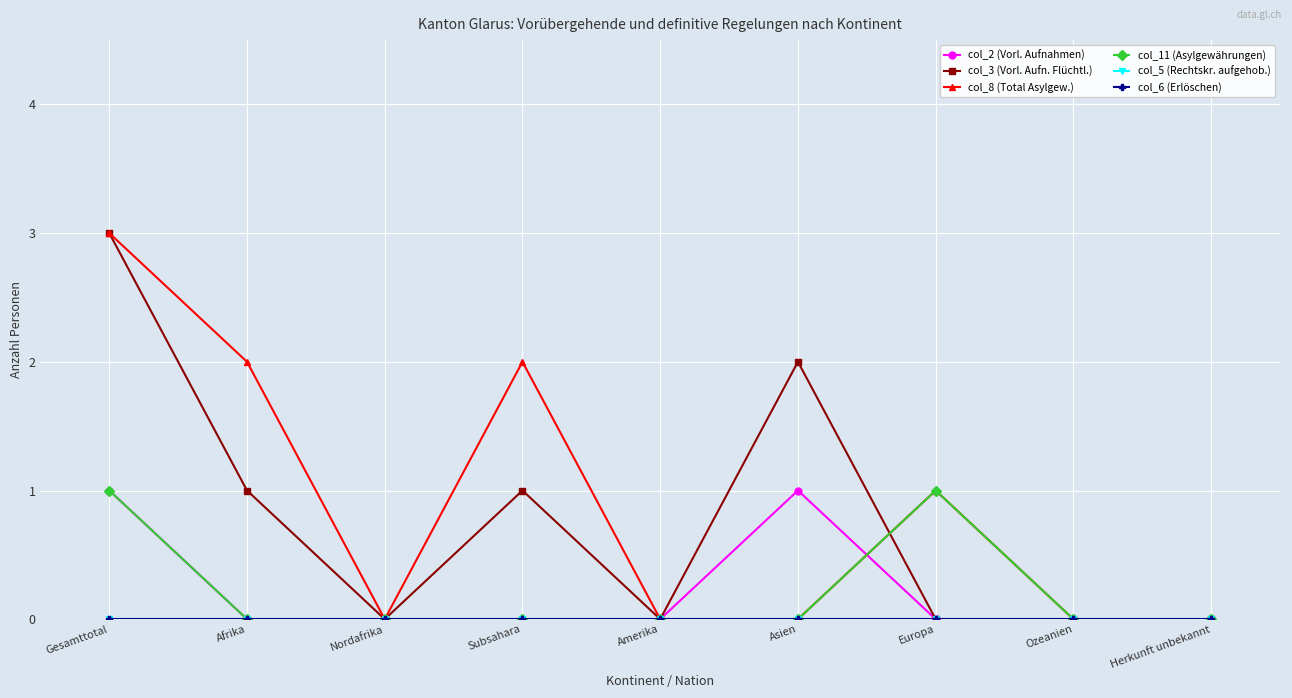

Where is the first local maximum for col_3 (Vorl. Aufn. Flüchtl.)?

Subsahara